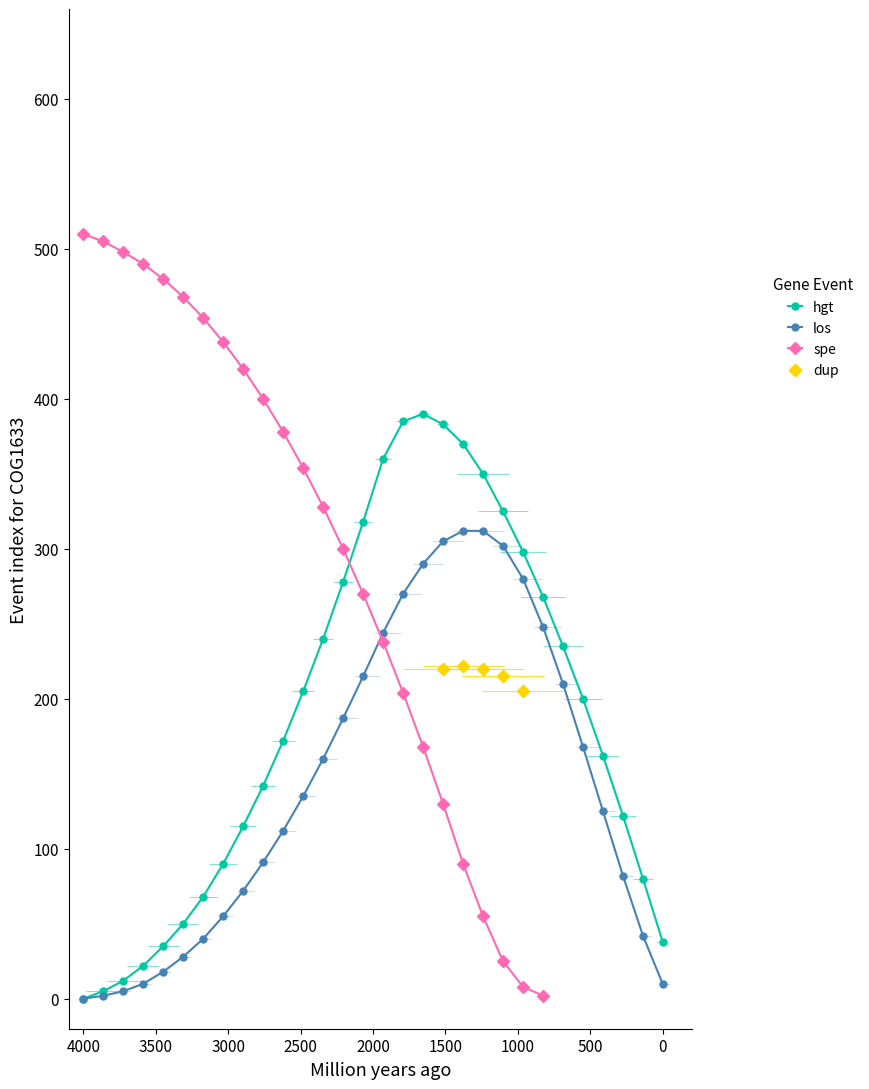

Which series contains the lowest Y value?

hgt